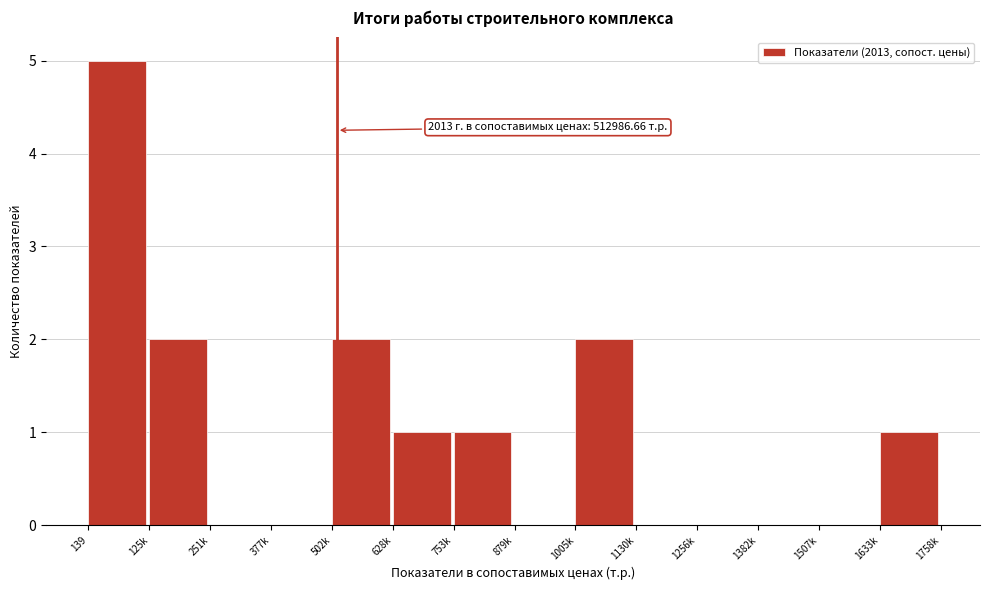

Reading right to left, what are all the values shown in this chart?

1633k=1	1507k=0	1382k=0	1256k=0	1130k=0	1005k=2	879k=0	753k=1	628k=1	502k=2	377k=0	251k=0	125k=2	139=5